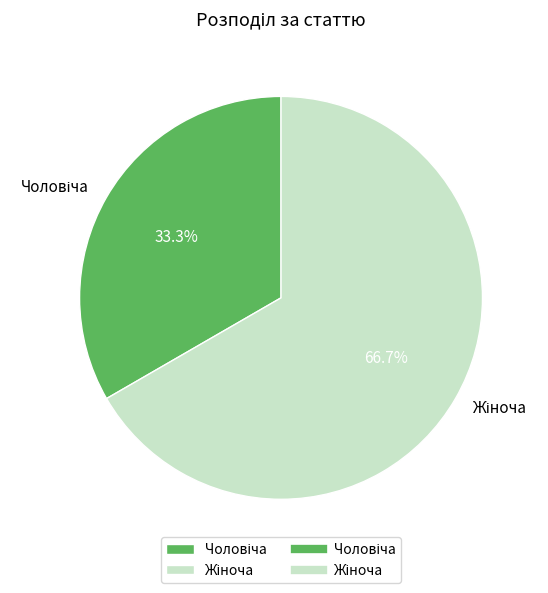

To the nearest percent, what is the average slice percentage?

50%